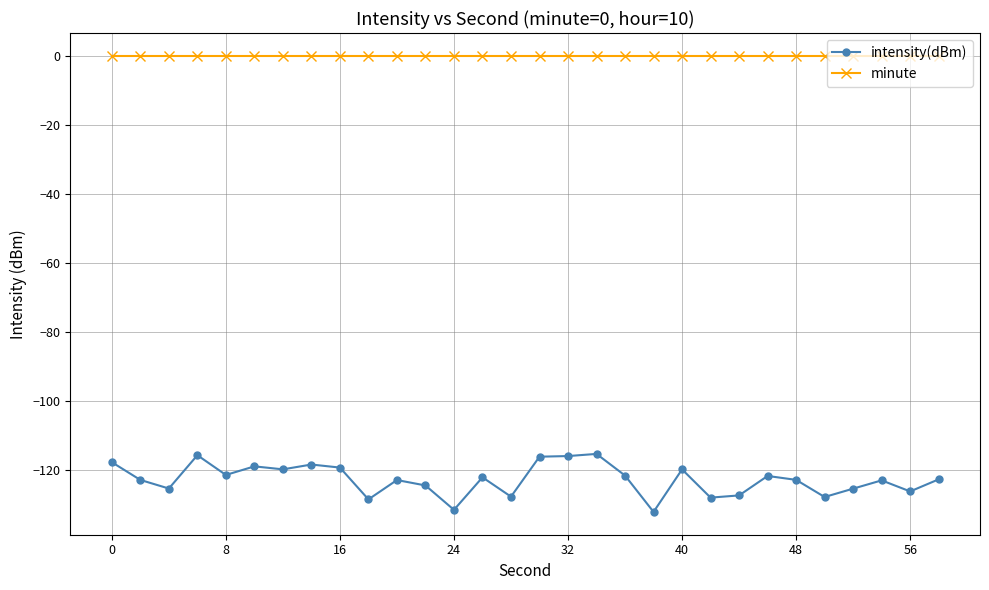

List the series in order of their peak value, lowest first.

intensity(dBm), minute